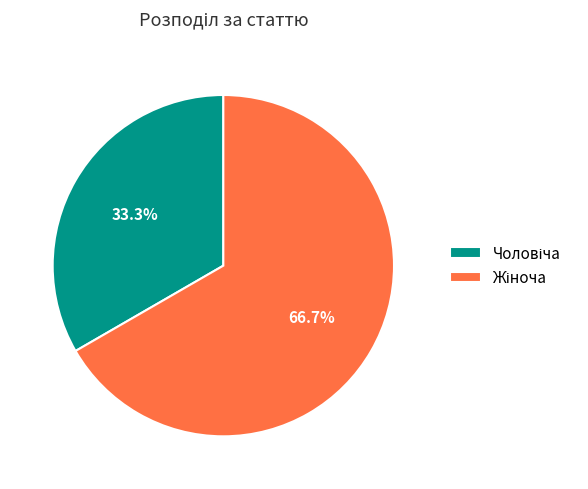

Is there any slice that represents more than half of the pie?

Yes